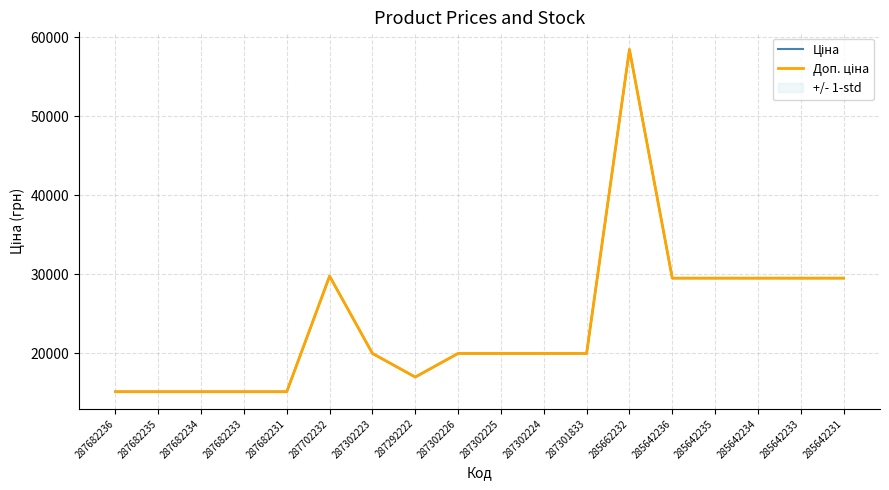

What is the label of the 7th point from the right?

287301833